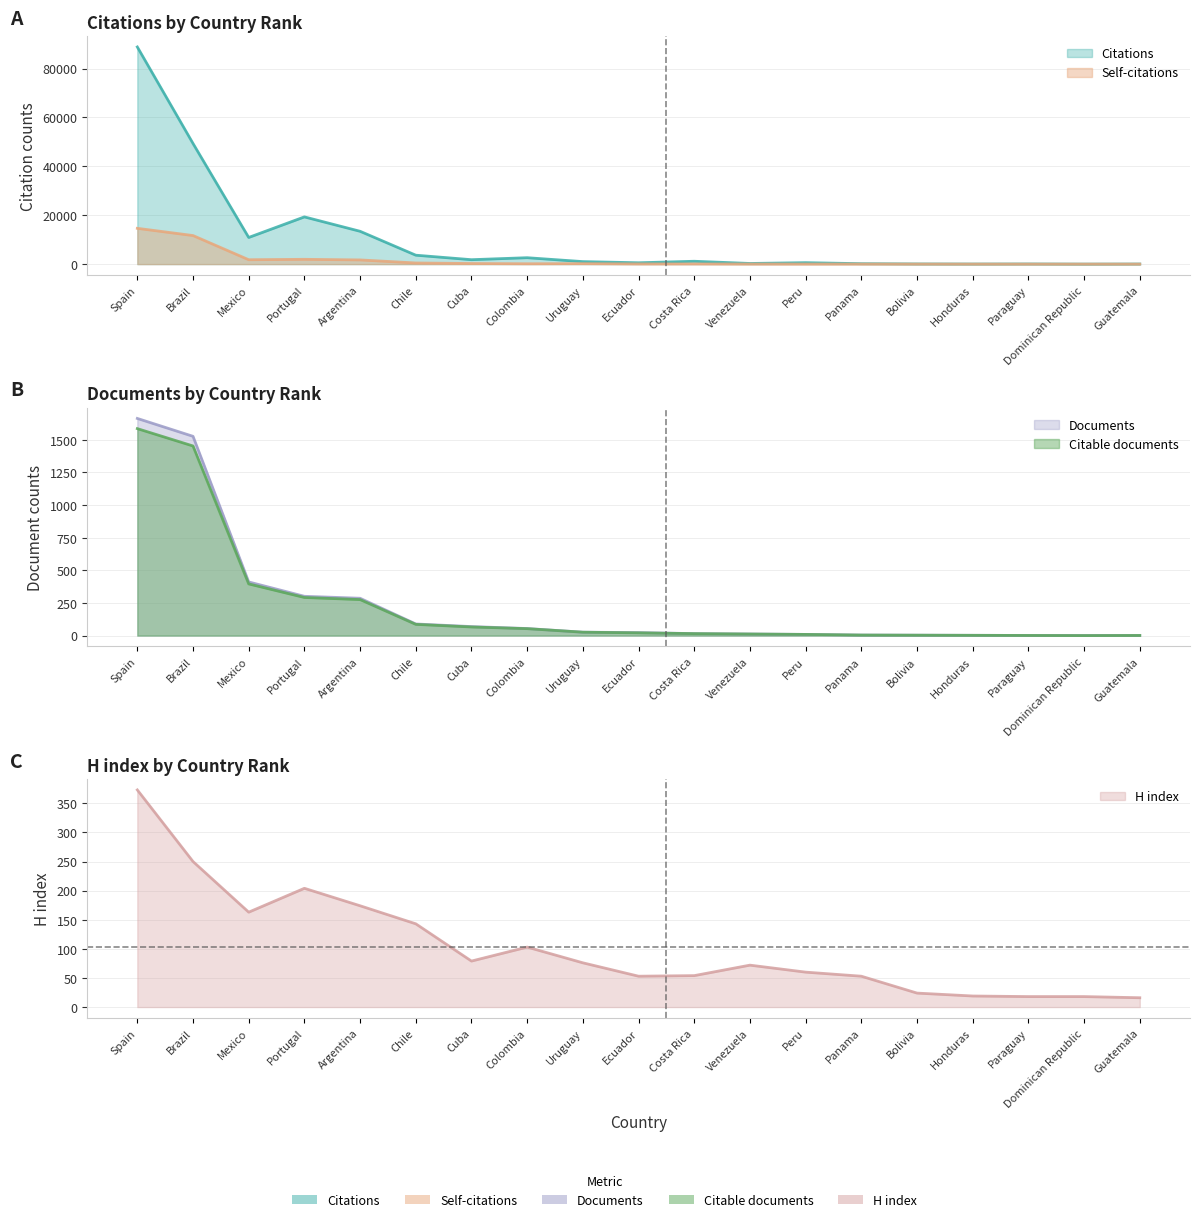

True or false: Self-citations has a value of 77 at Costa Rica.

True